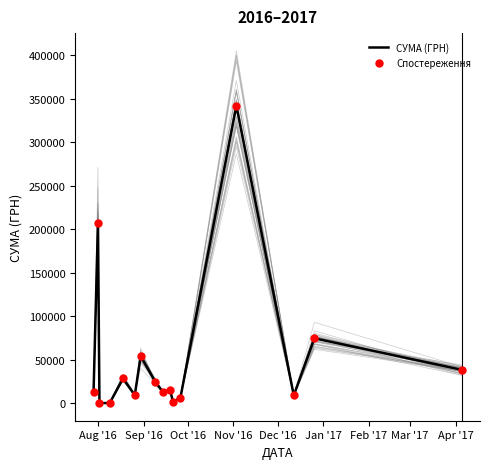

At how many categories does at least one series exceed 101697?

2